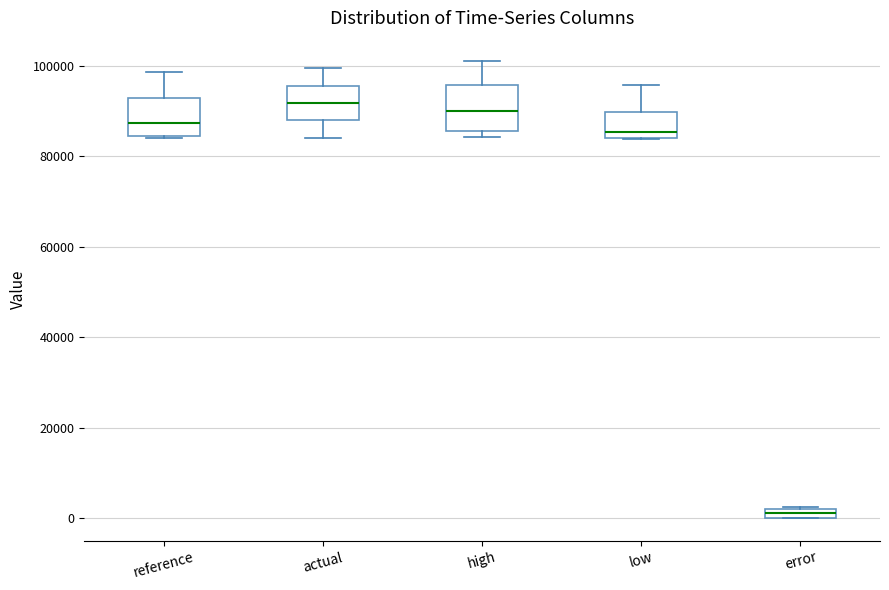

Where is the upper edge of the box for error on the y-axis? The values are not printed on the chart, so give them approximately, as read against the axis.

2000